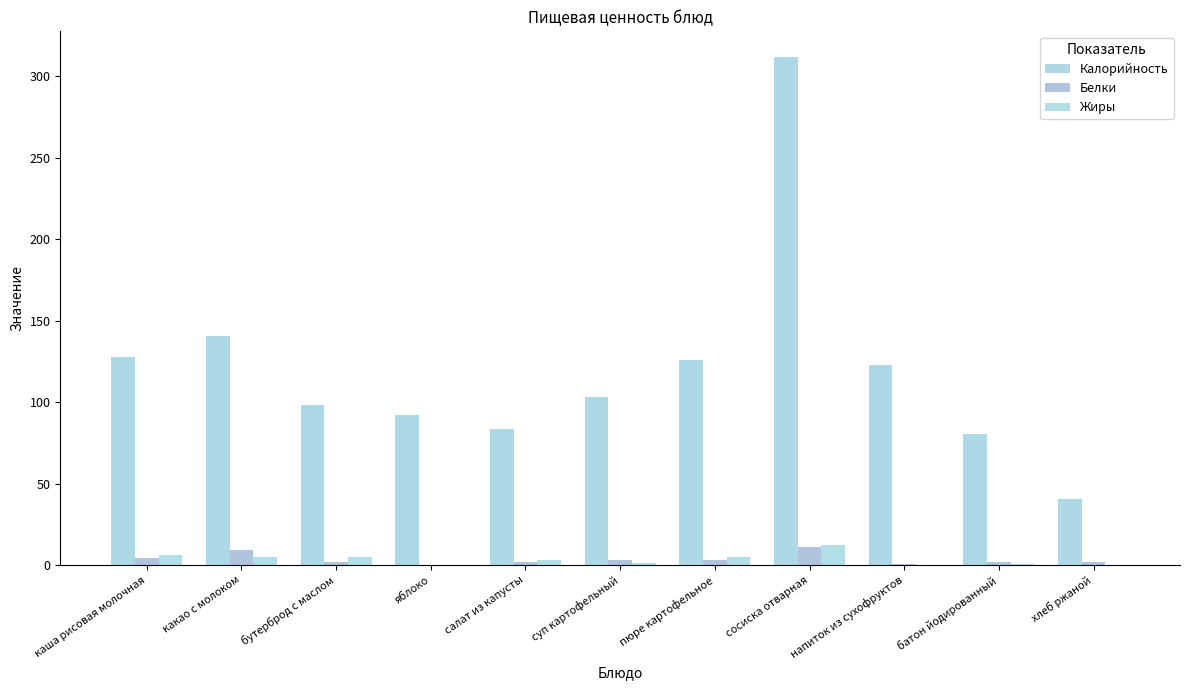

What is the approximate value of Калорийность at хлеб ржаной?

40.6